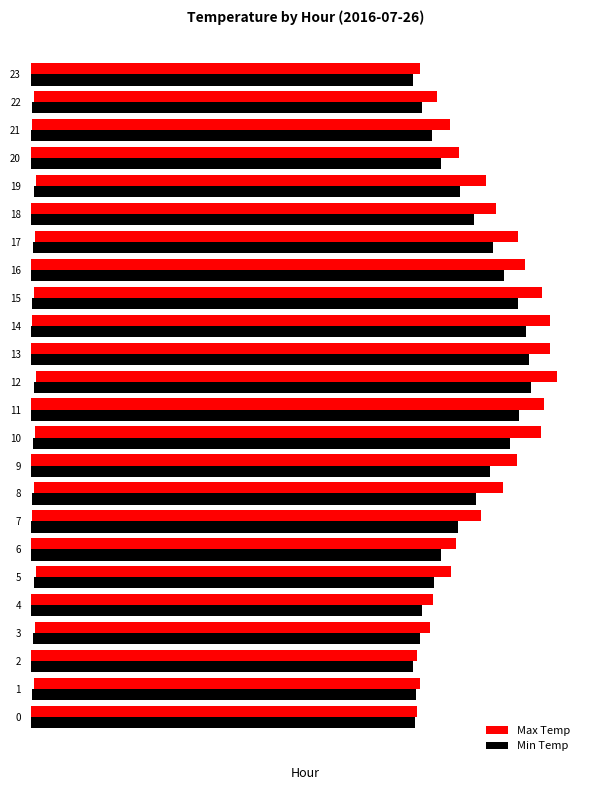

Which series has the largest total across all categories?

Max Temp